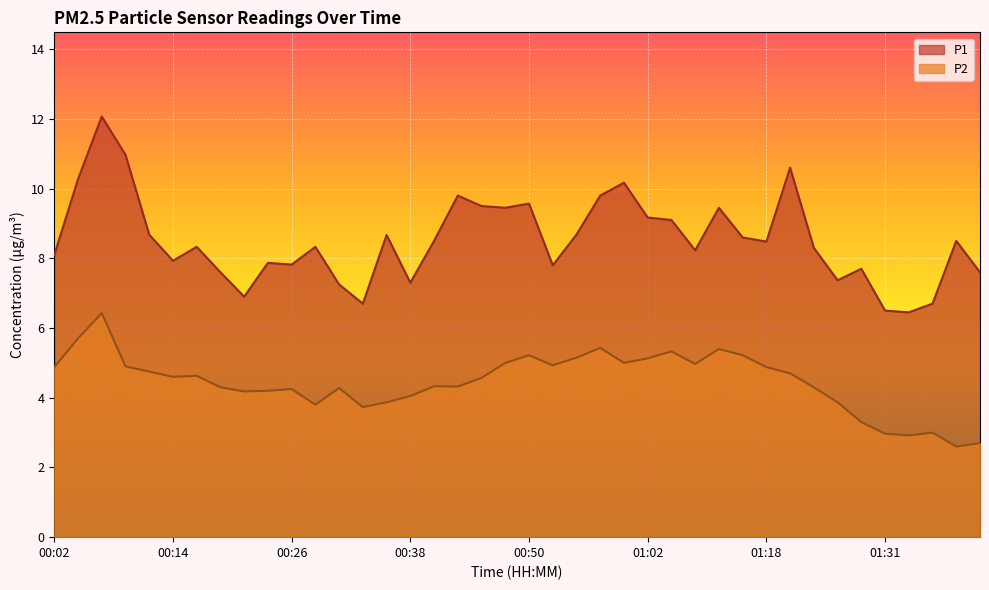

Reading right to left, transcribe all the data shown in this chart.

P1: 7.6	8.5	6.7	6.5	6.5	7.7	7.4	8.3	10.6	8.5	8.6	9.4	8.2	9.1	9.2	10.2	9.8	8.7	7.8	9.6	9.4	9.5	9.8	8.5	7.3	8.7	6.7	7.2	8.3	7.8	7.9	6.9	7.6	8.3	7.9	8.7	11.0	12.1	10.3	8.1
P2: 2.7	2.6	3.0	2.9	3.0	3.3	3.9	4.3	4.7	4.9	5.2	5.4	5.0	5.3	5.1	5.0	5.4	5.2	4.9	5.2	5.0	4.6	4.3	4.3	4.0	3.9	3.7	4.3	3.8	4.2	4.2	4.2	4.3	4.6	4.6	4.8	4.9	6.4	5.7	4.9